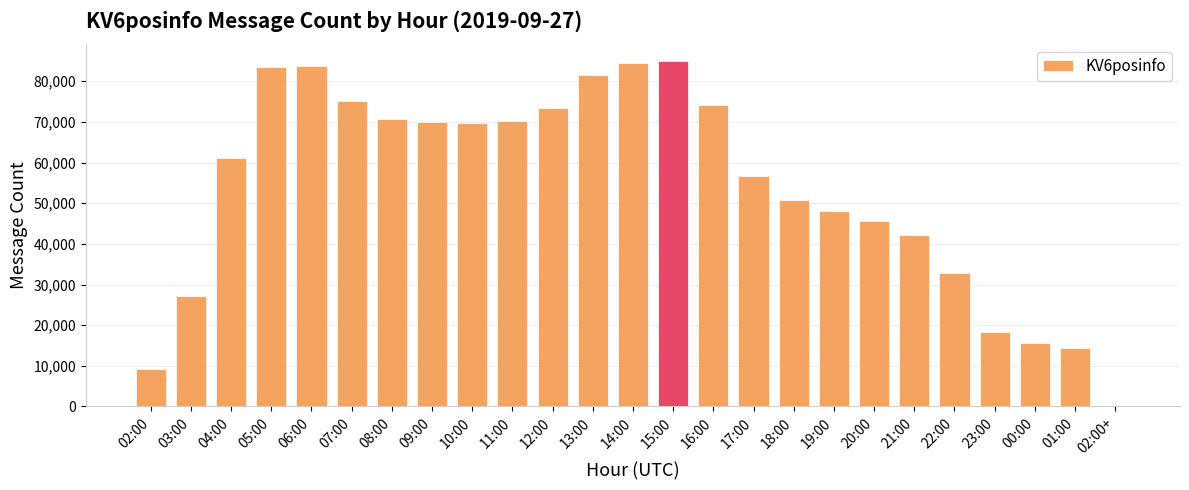

True or false: the data shows 70607 at 08:00.

True